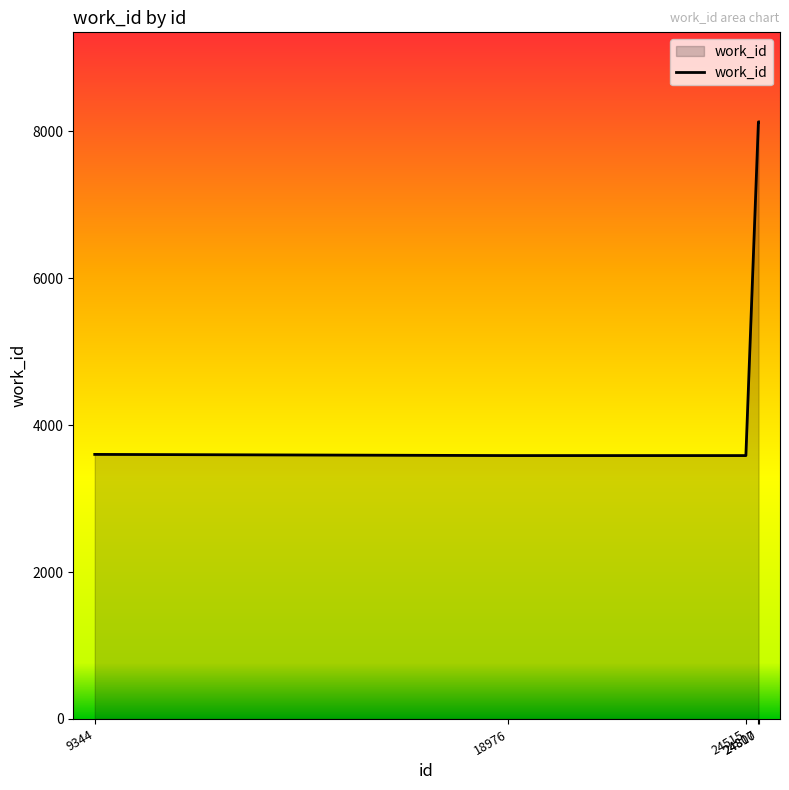

How many distinct data groups are displayed?

1